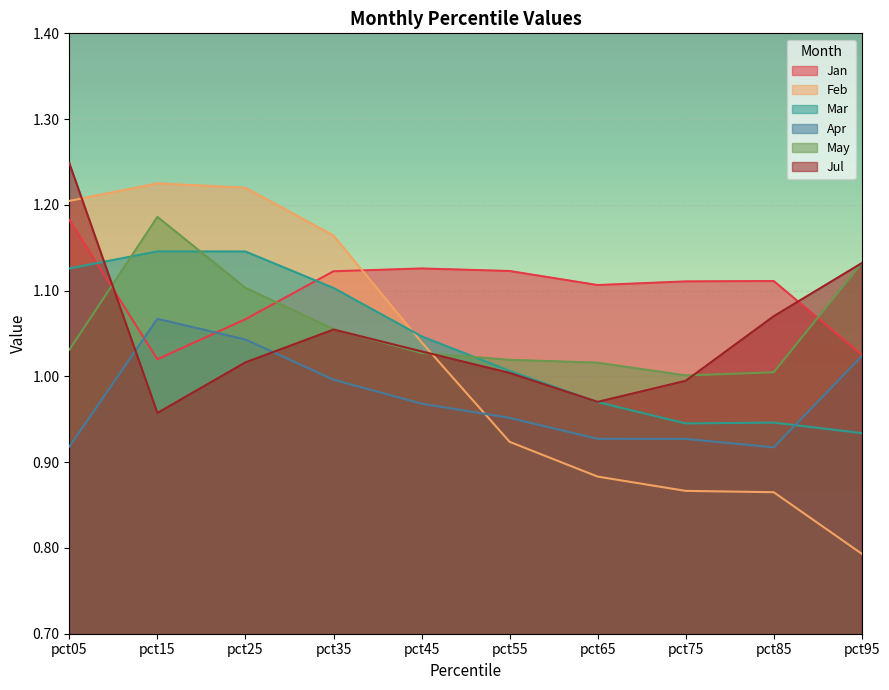

Does the chart display data point markers on the line(s)?

No